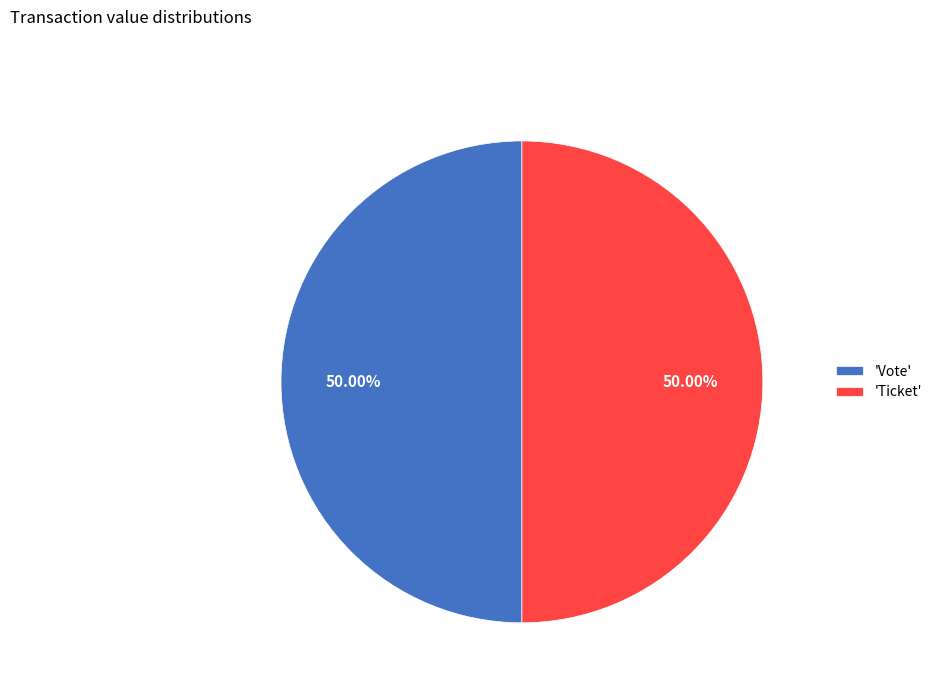

Approximately how many times larger is the value at 'Vote' compared to 'Ticket'?

1.0